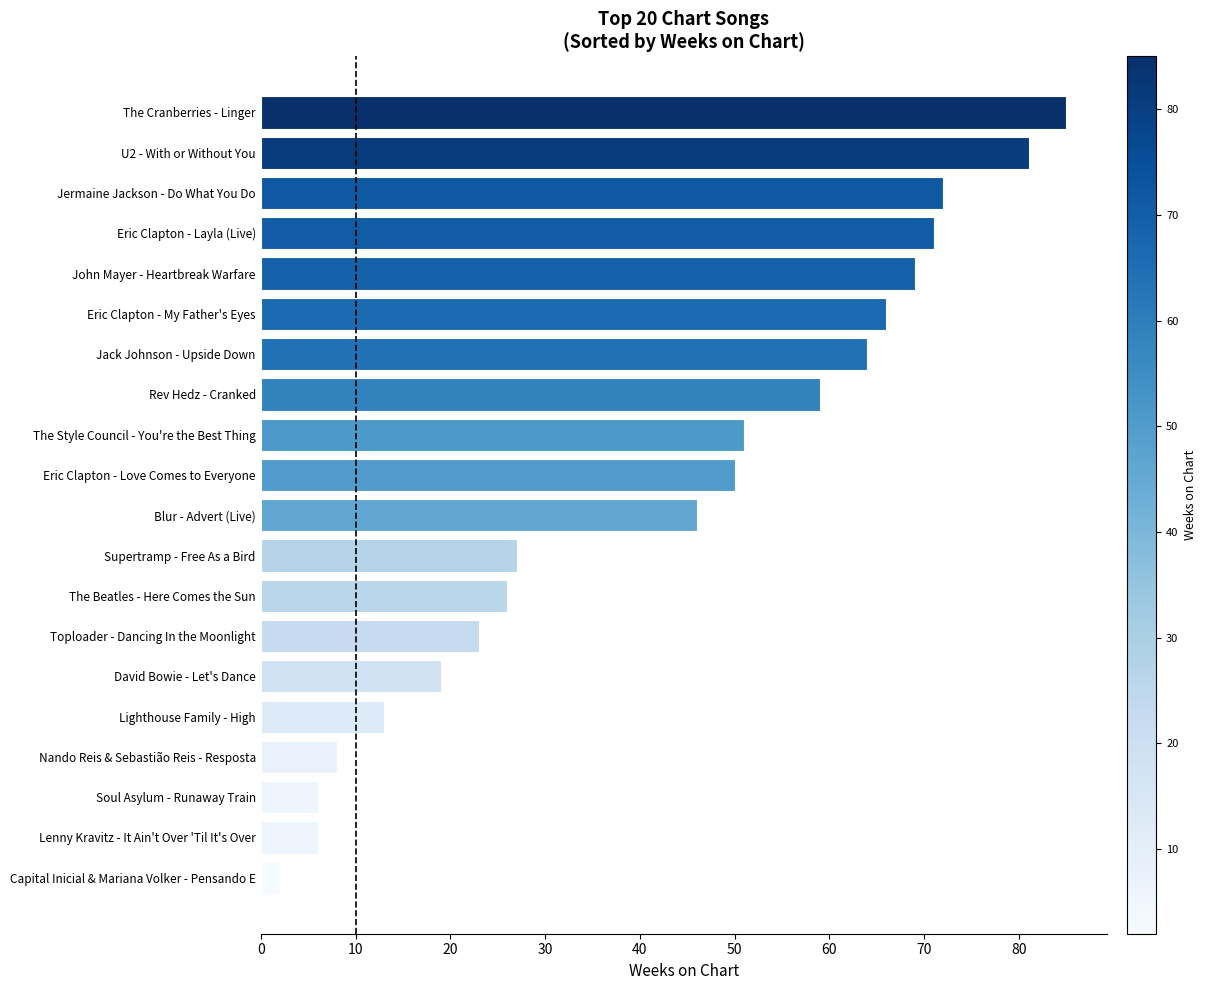

Reading bottom to top, transcribe all the data shown in this chart.

2	6	6	8	13	19	23	26	27	46	50	51	59	64	66	69	71	72	81	85